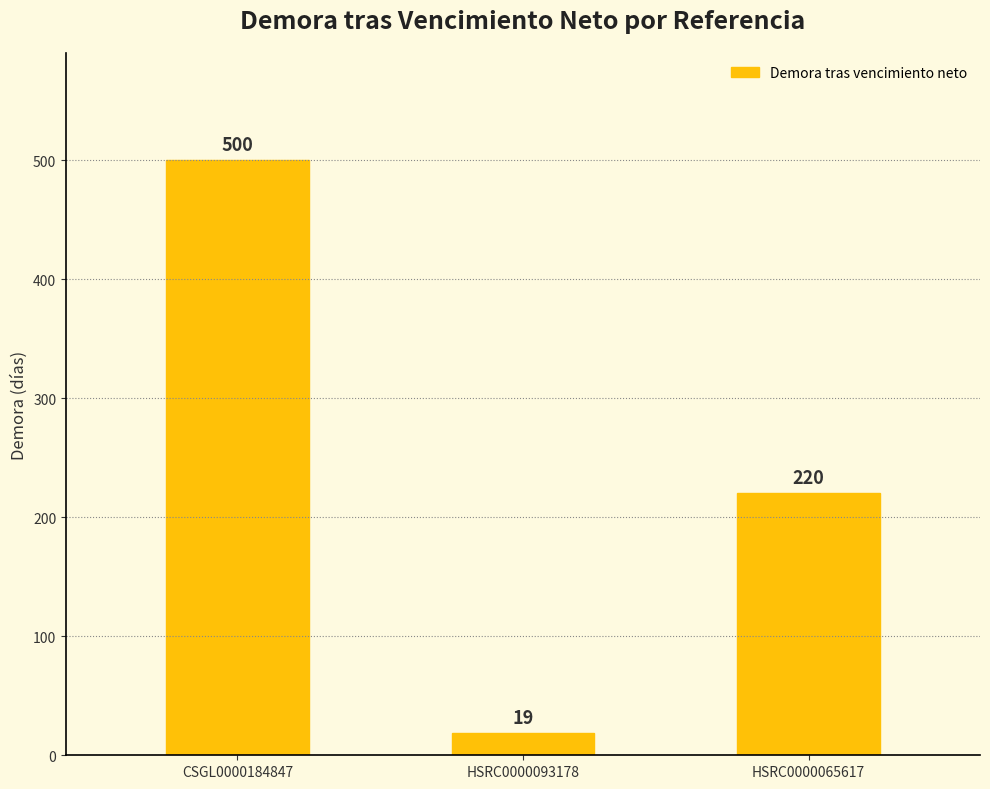

Rank the categories by value from lowest to highest.

HSRC0000093178, HSRC0000065617, CSGL0000184847